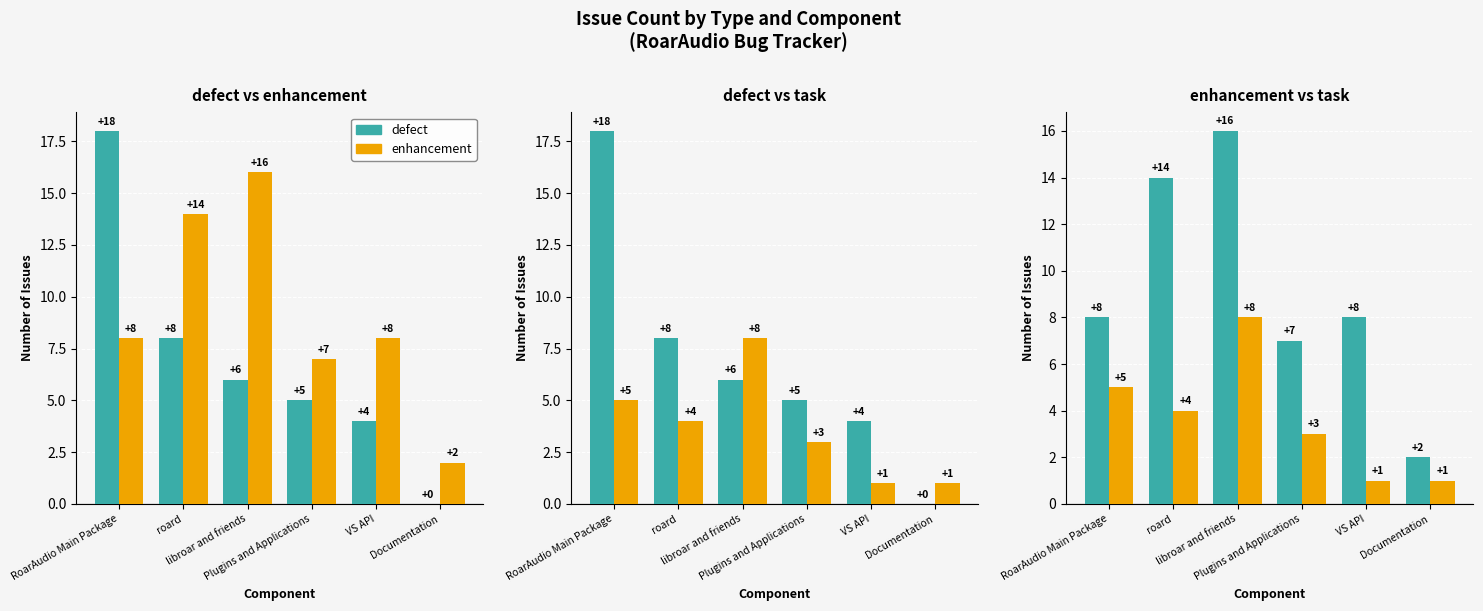

The value of task at VS API is 1. True or false?

True